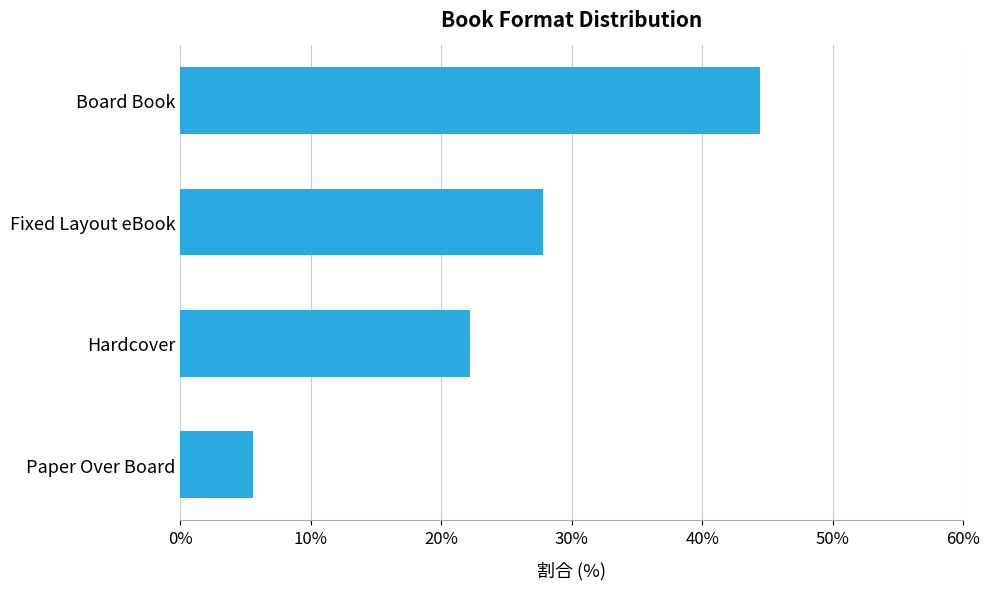

Does the chart contain stacked bars?

No